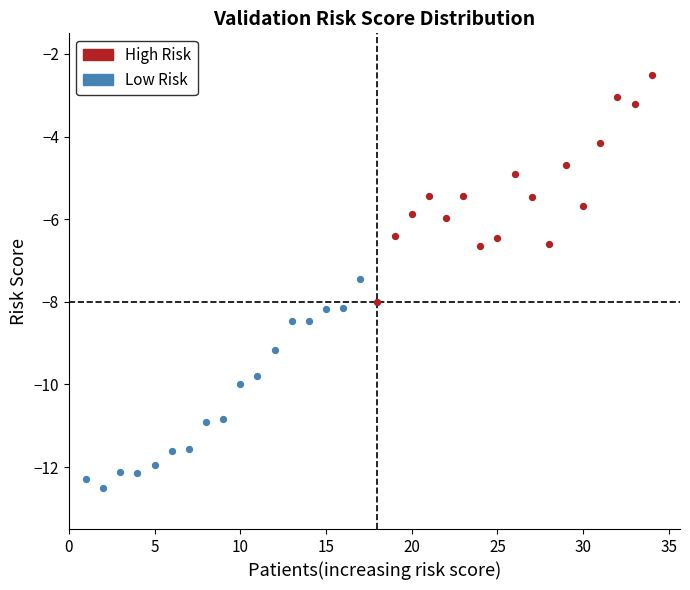

Which series has the largest Y range (max minus min)?

High Risk